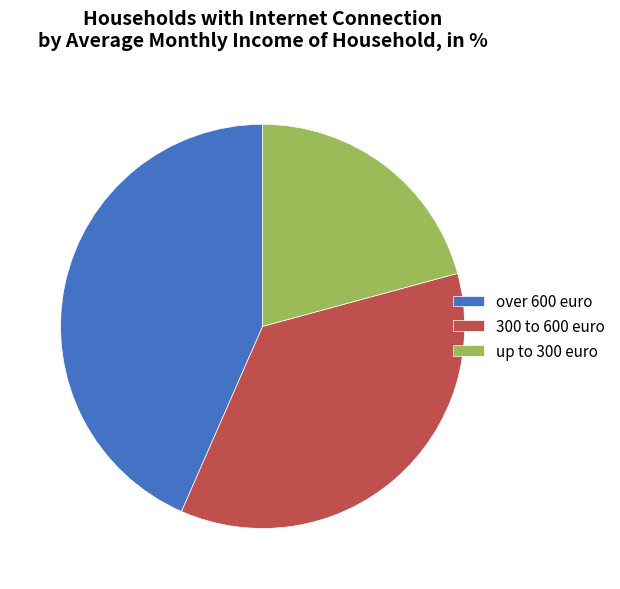

Is it true that 300 to 600 euro is 36% of the pie?

True